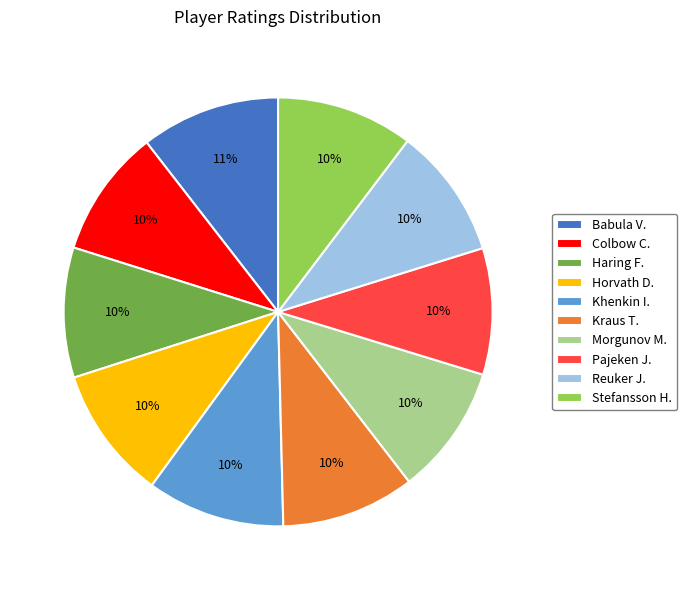

Do Haring F. and Colbow C. together represent more than half of the pie?

No